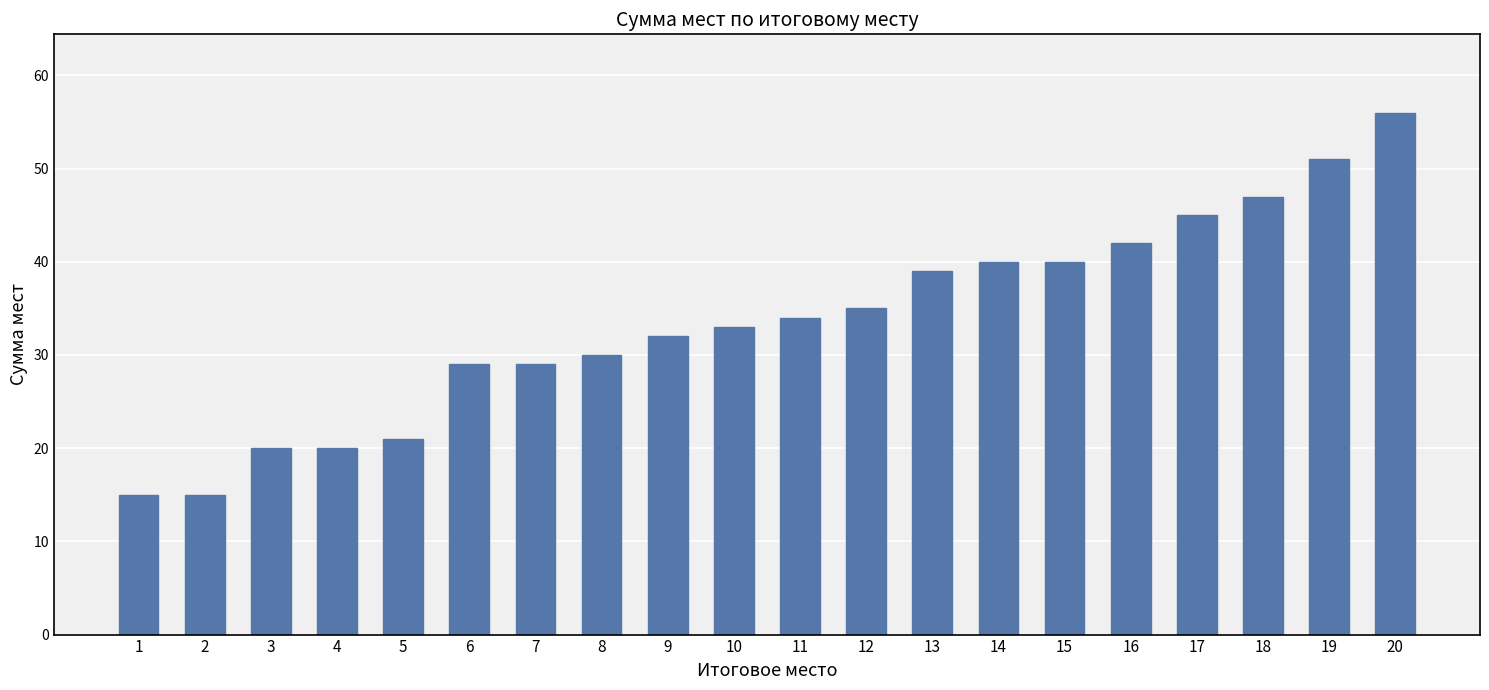

What is the sum of the values at 7 and 13?

68